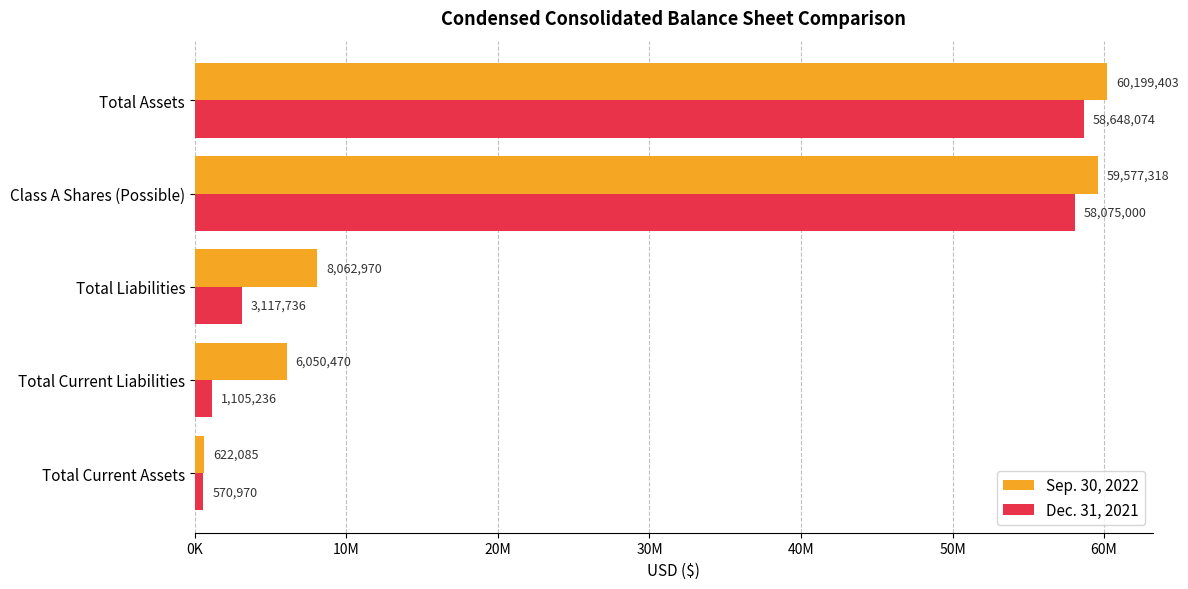

What is the maximum value shown in the chart?

60199403